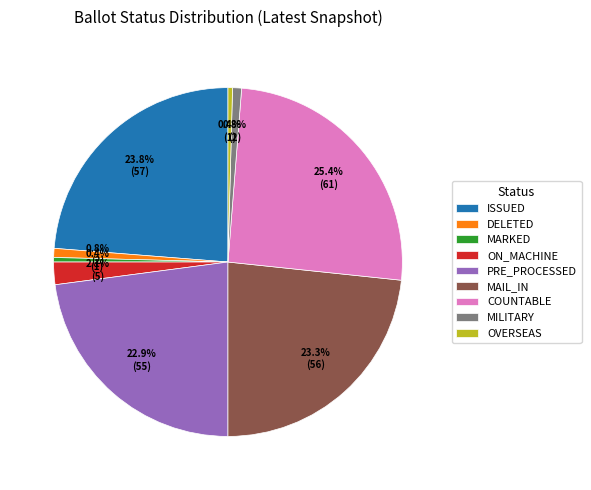

What is the ratio of the value at PRE_PROCESSED to the value at ISSUED?

1.0